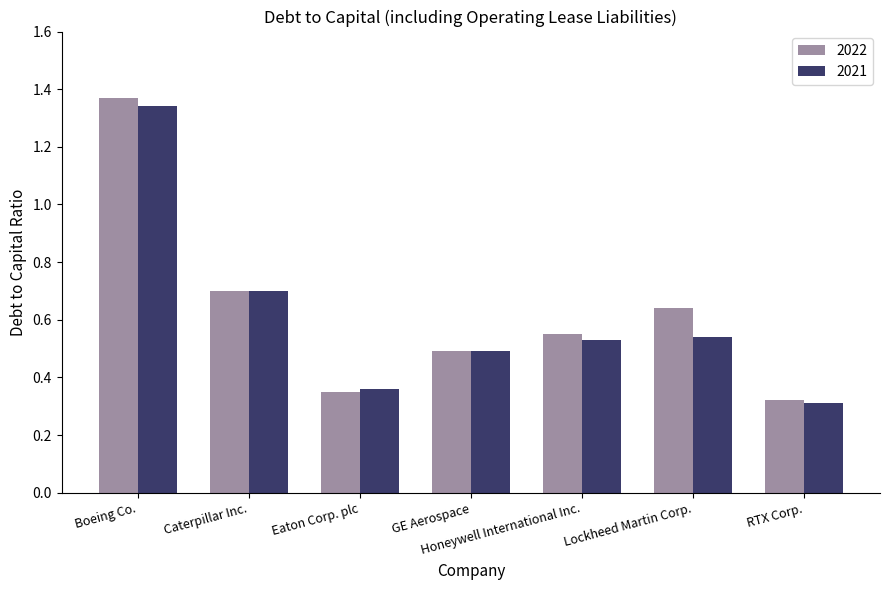

What is the sum of the 2021 values at Eaton Corp. plc and Honeywell International Inc.?

0.9